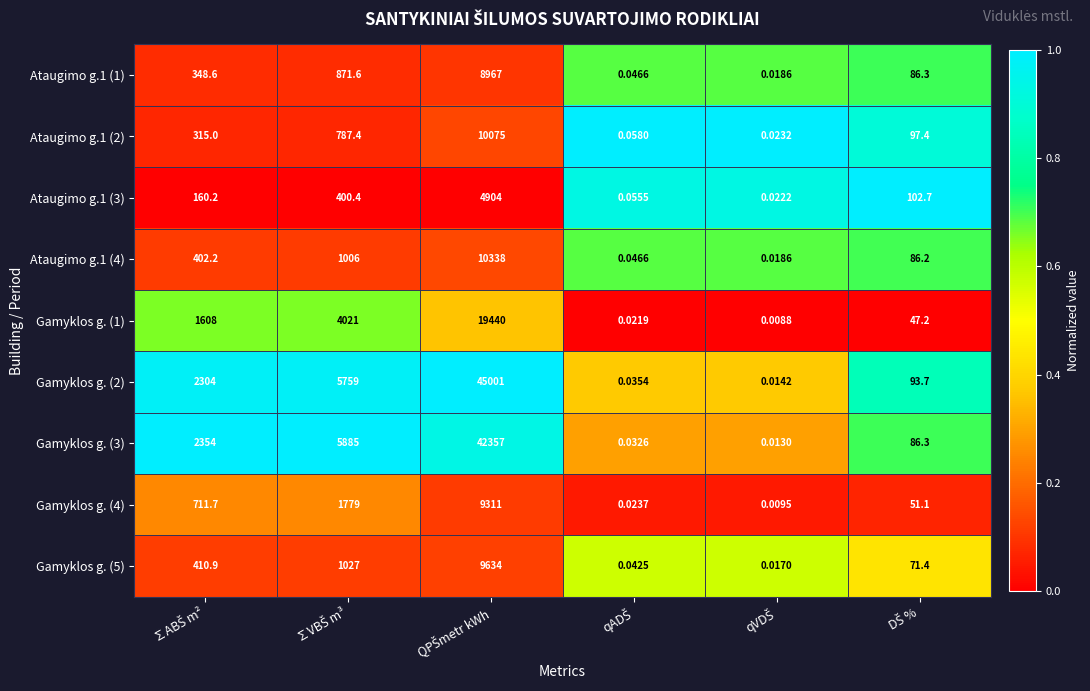

Count the number of data series in this chart.

9